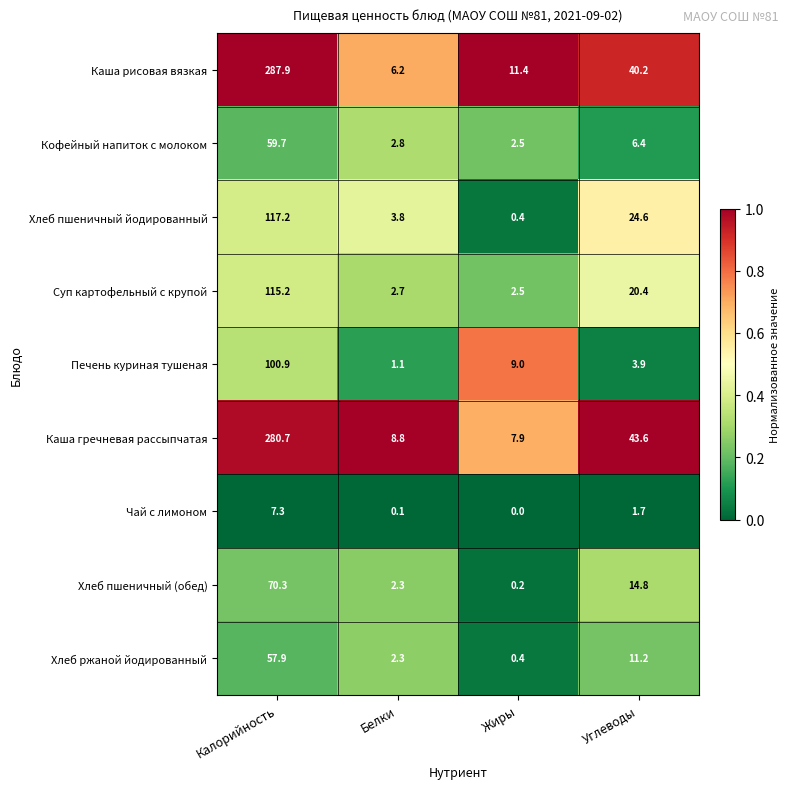

What is the total value across all series at Жиры?

34.3